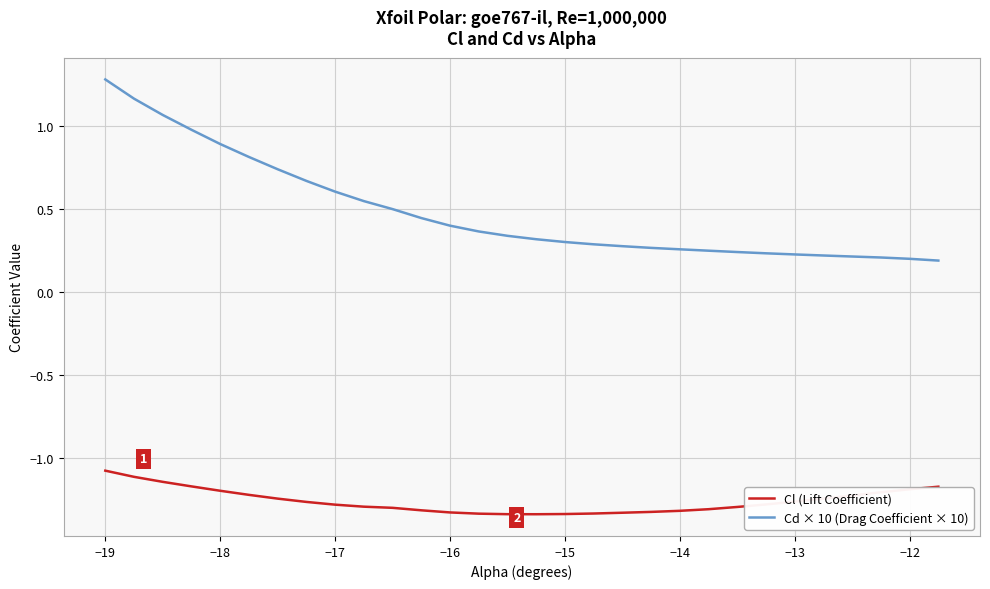

How many lines are shown in the chart?

2